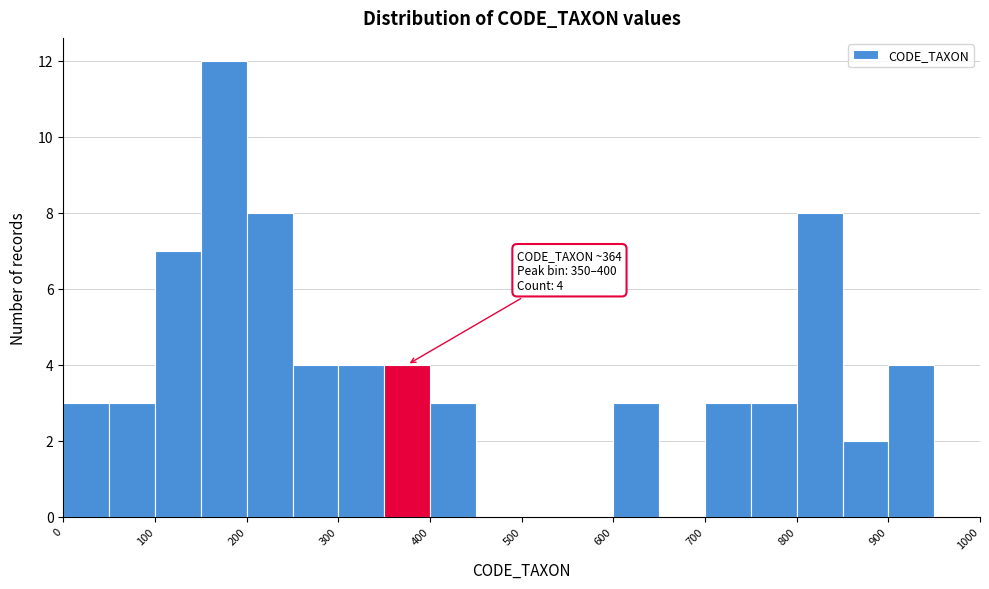

Over which range of the x-axis is the bar tallest?

150 to 200